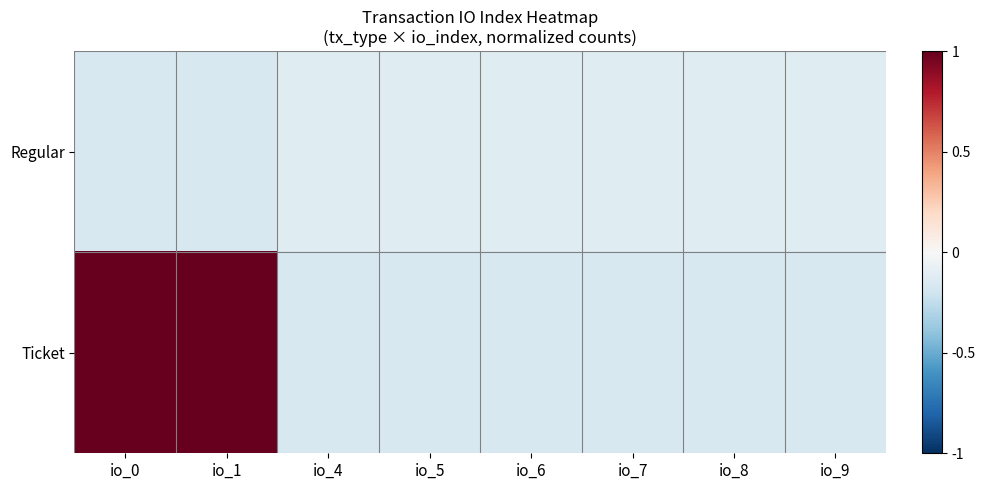

Count the number of categories in the chart.

8